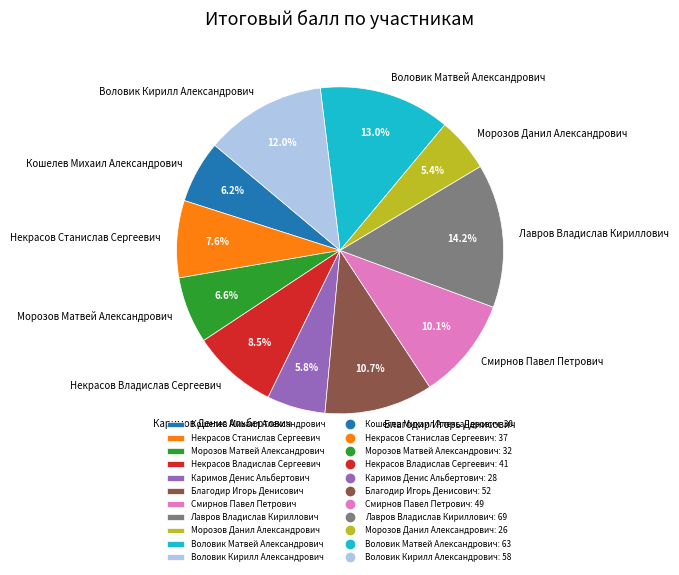

How many slices are in this pie chart?

11